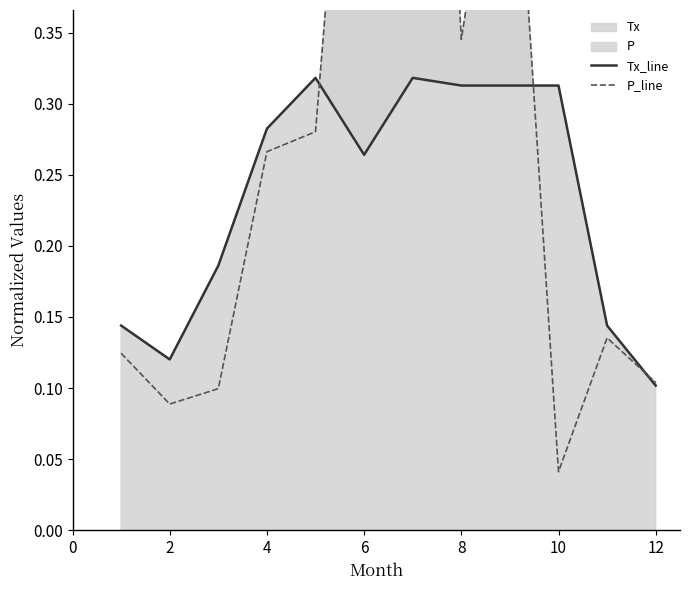

What is the difference between the maximum and minimum values in the Tx_line series?

0.2